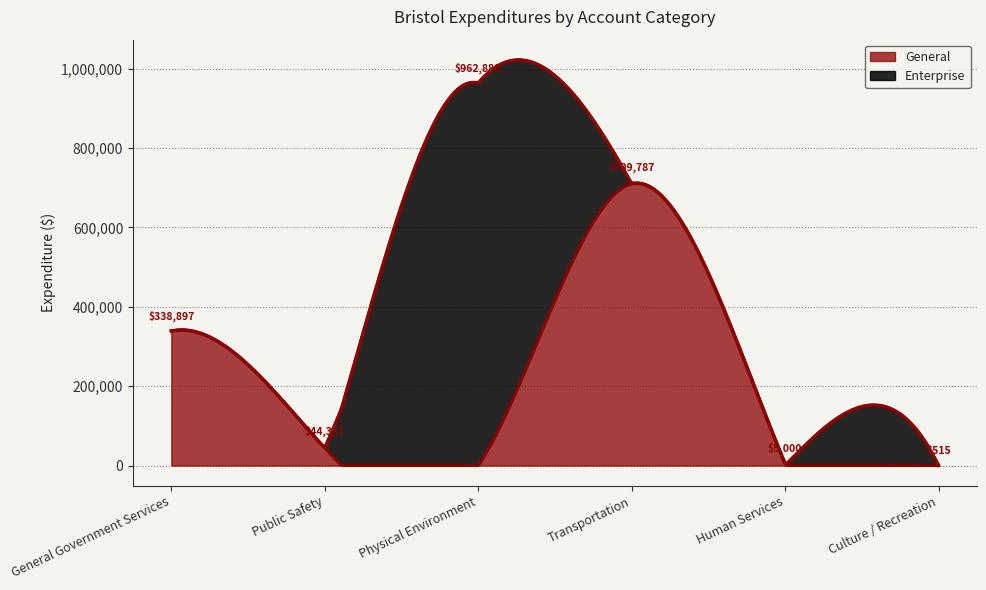

What is the highest value of the General series?

711231.7